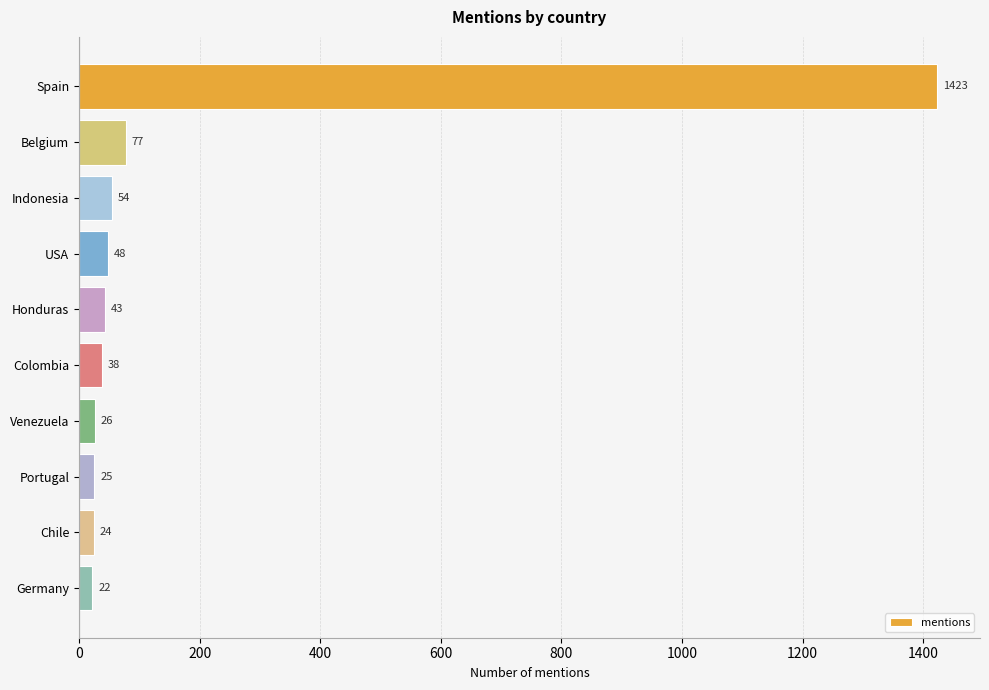

What is the maximum value shown in the chart?

1423